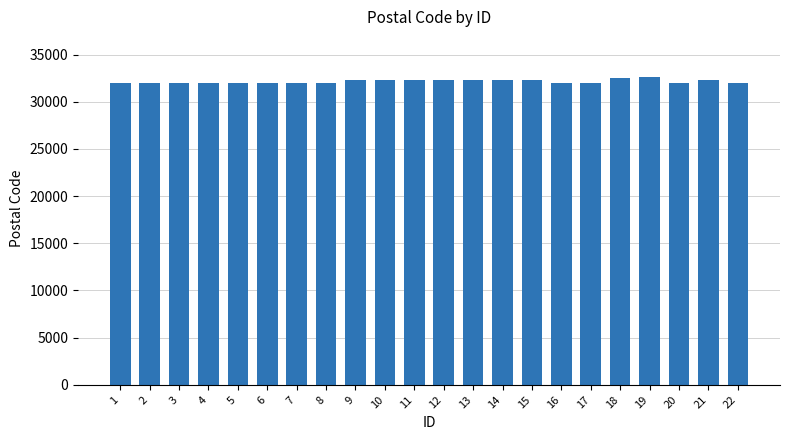

Are the bars horizontal?

No